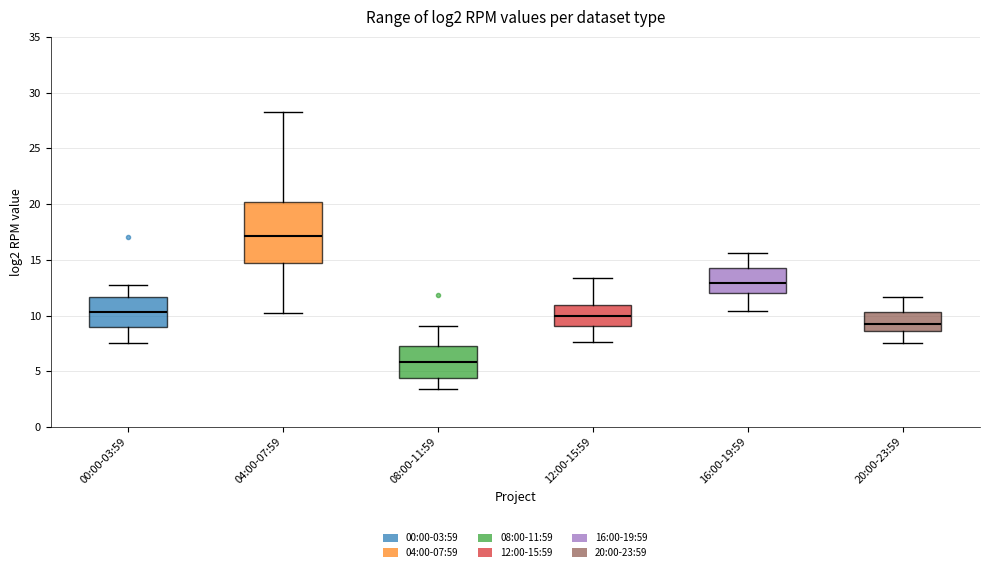

Reading left to right, read every box against the y-axis: the position of its median line, the range the box covers, and the ends of its whiskers. The values are not printed on the chart, so give them approximately, as read against the axis.

00:00-03:59: median 10.5, box 9.0 to 11.5, whiskers 7.5 to 12.5
04:00-07:59: median 17.0, box 14.5 to 20.0, whiskers 10.0 to 28.5
08:00-11:59: median 6.0, box 4.5 to 7.5, whiskers 3.5 to 9.0
12:00-15:59: median 10.0, box 9.0 to 11.0, whiskers 7.5 to 13.5
16:00-19:59: median 13.0, box 12.0 to 14.5, whiskers 10.5 to 15.5
20:00-23:59: median 9.5, box 8.5 to 10.5, whiskers 7.5 to 11.5